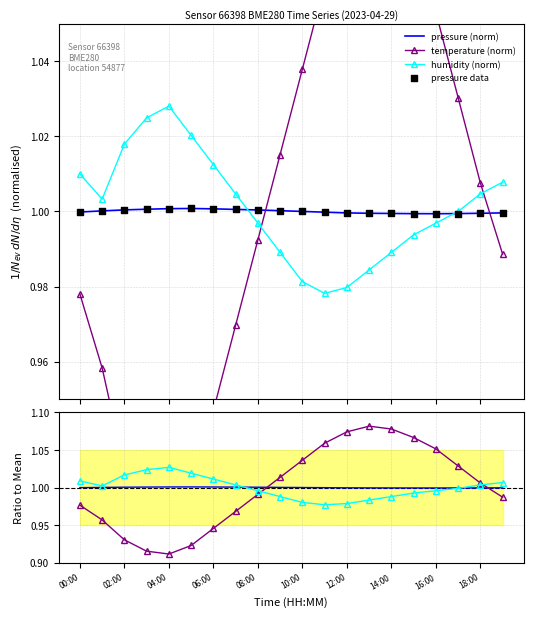

Which series reaches the minimum Y coordinate?

temperature